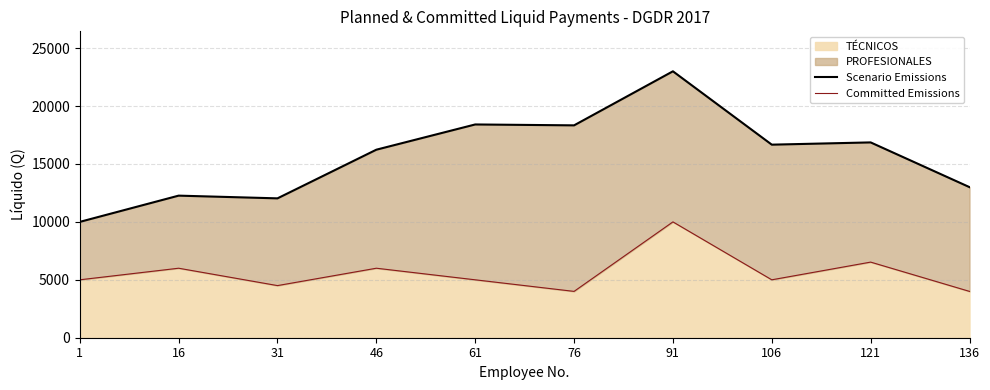

At which label does Committed Emissions reach its peak?

91